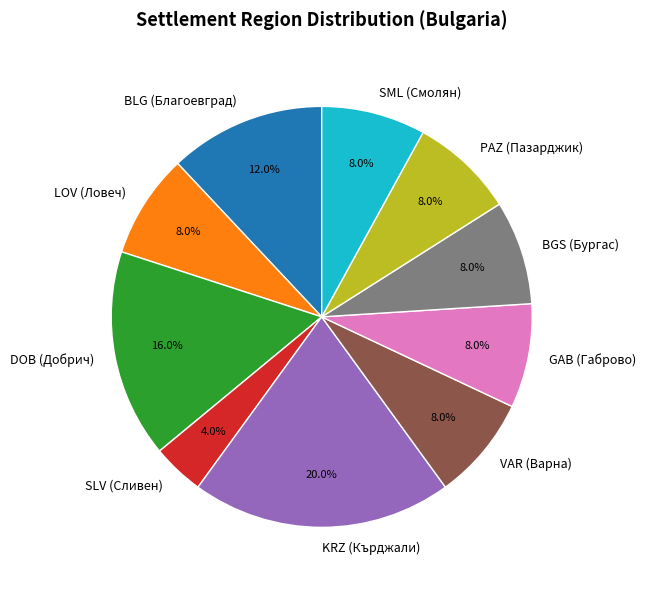

Which slice is the smallest?

SLV (Сливен)